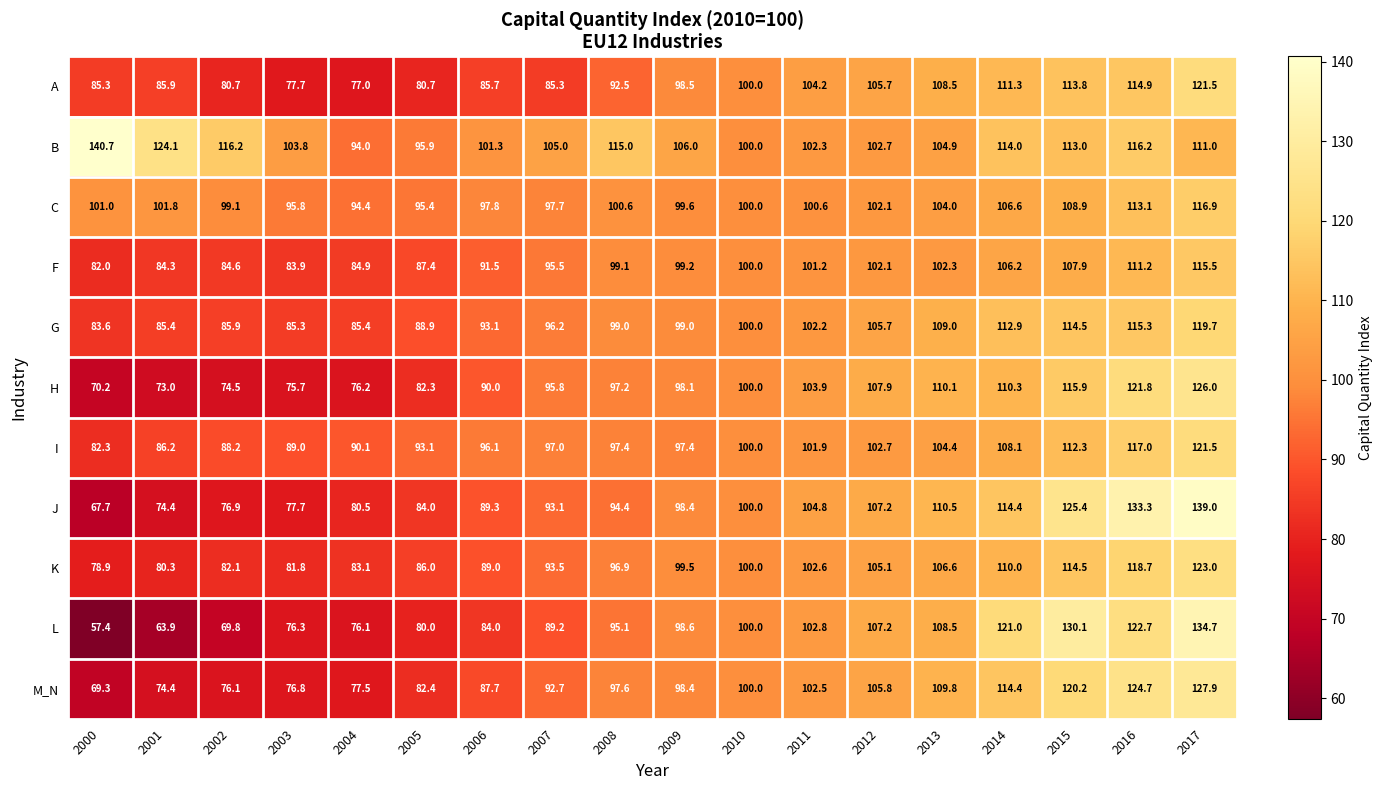

Between 2002 and 2017, which series saw the biggest shift?

L